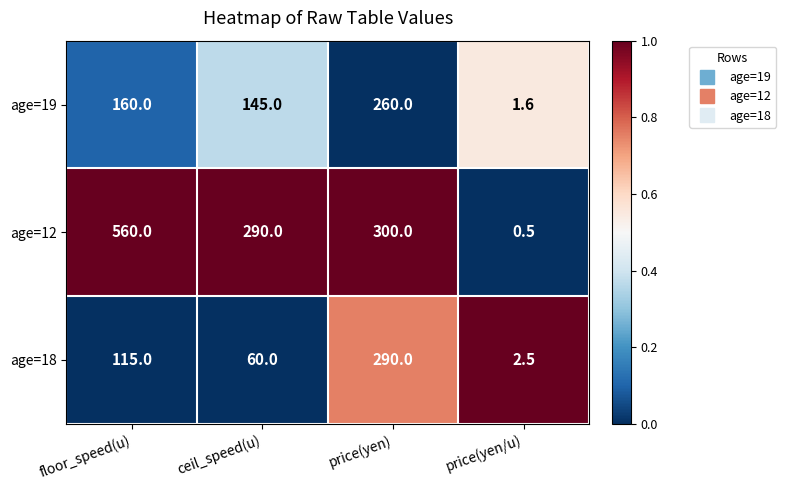

Count the number of data series in this chart.

3